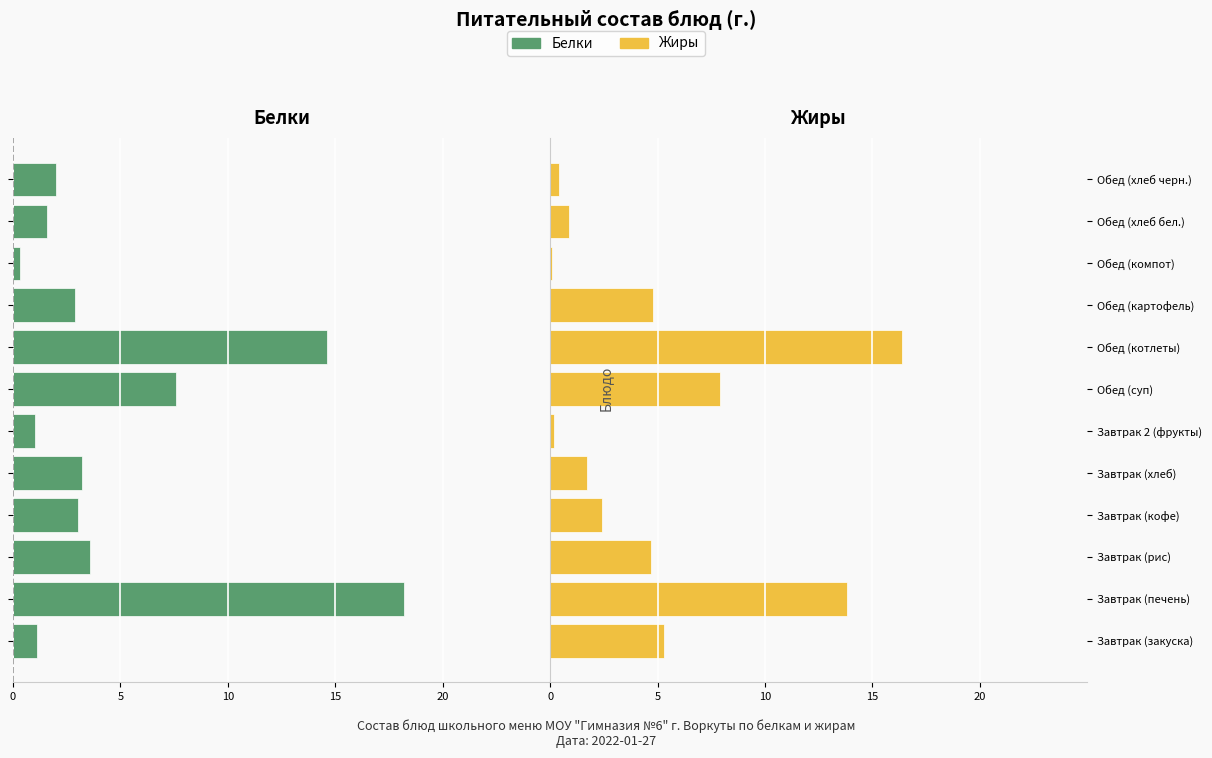

The value of Жиры at Завтрак (хлеб) is 1.7. True or false?

True